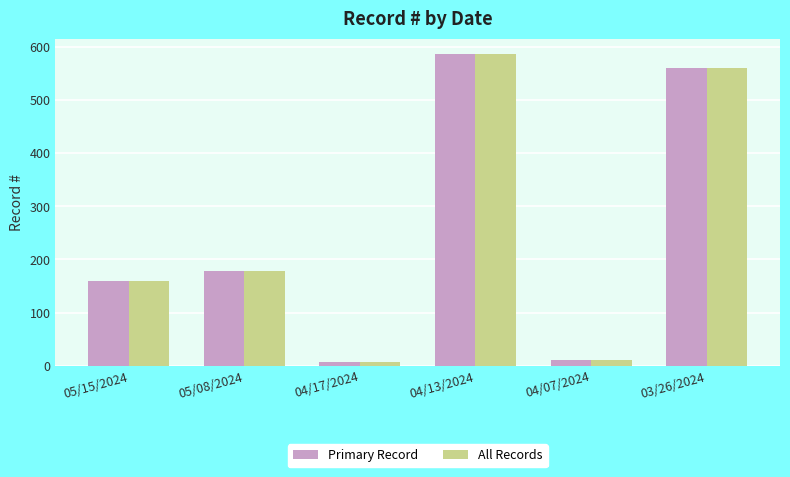

The value of All Records at 04/13/2024 is 858. True or false?

False